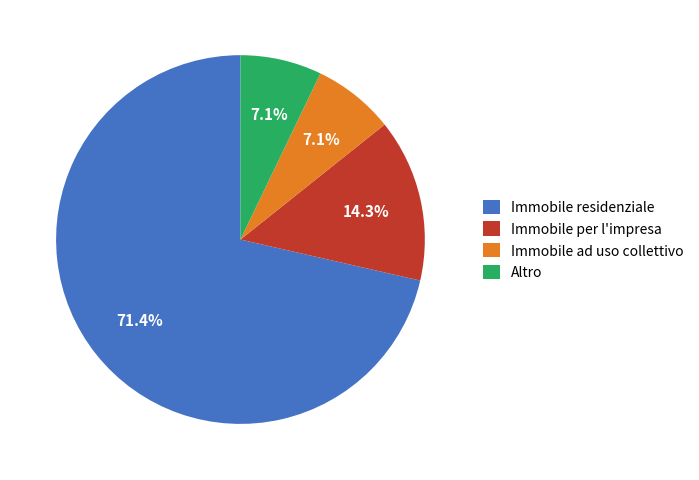

How many slices are in this pie chart?

4